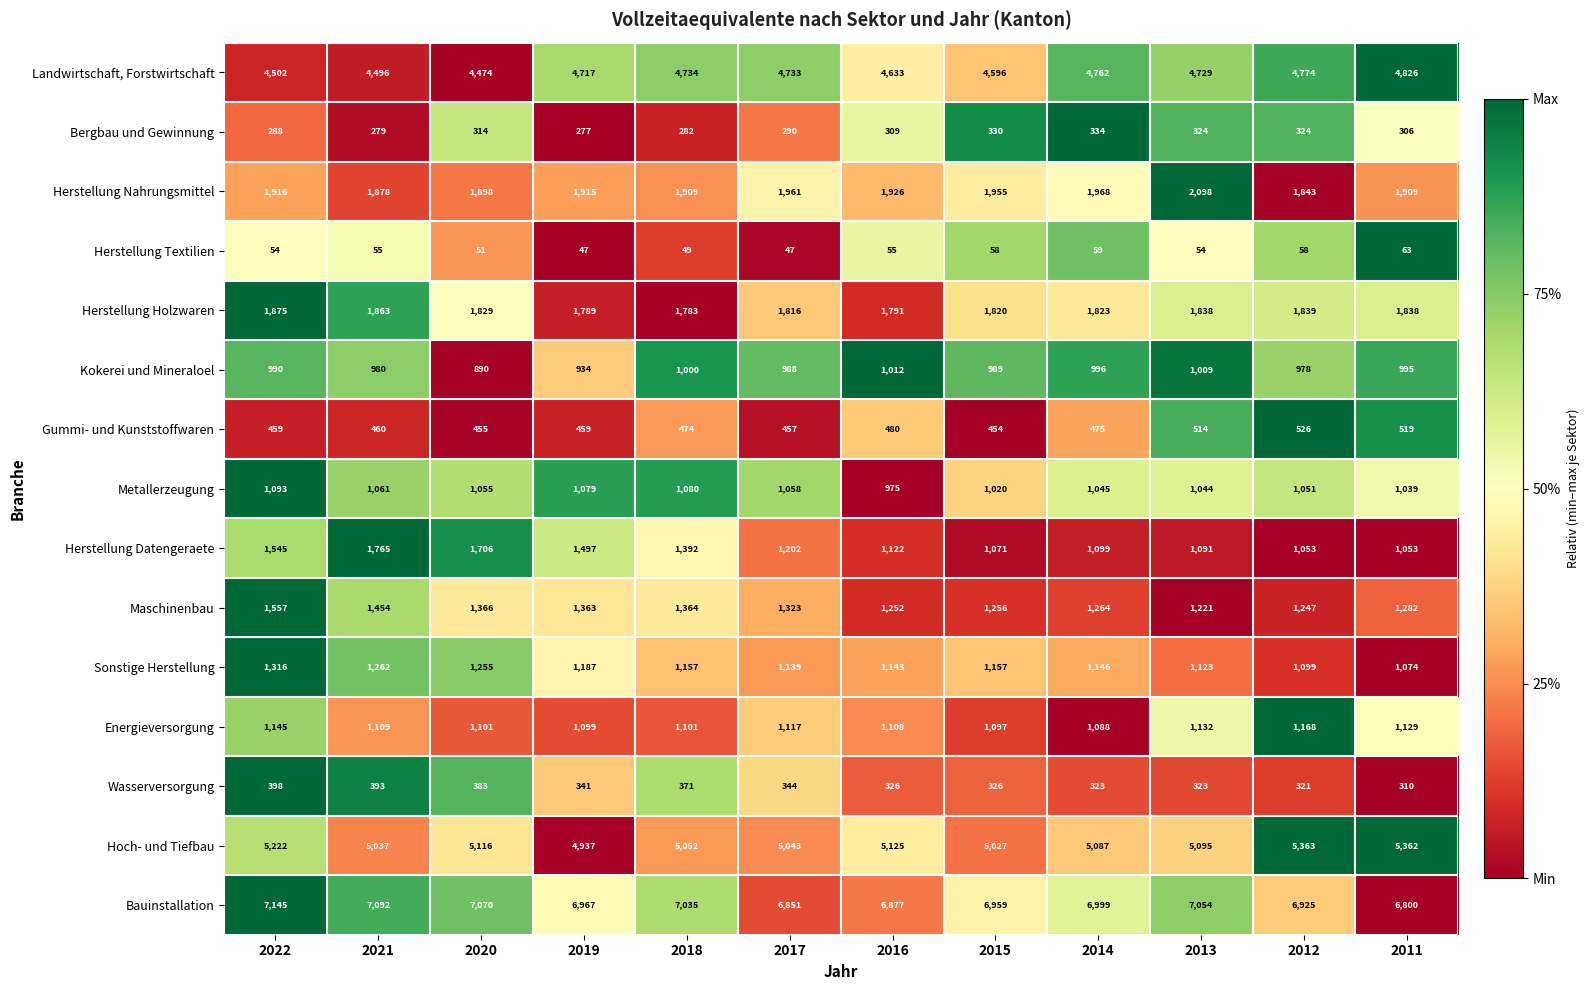

Rank the categories by Maschinenbau value from lowest to highest.

2013, 2012, 2016, 2015, 2014, 2011, 2017, 2019, 2018, 2020, 2021, 2022